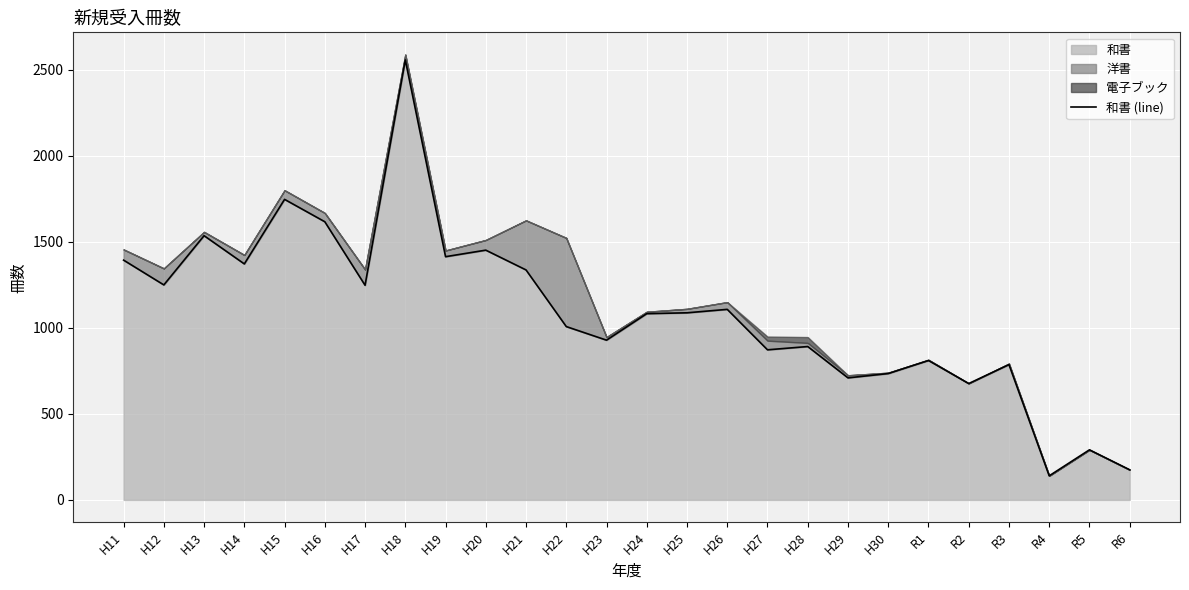

How many values exceed 1087?

12